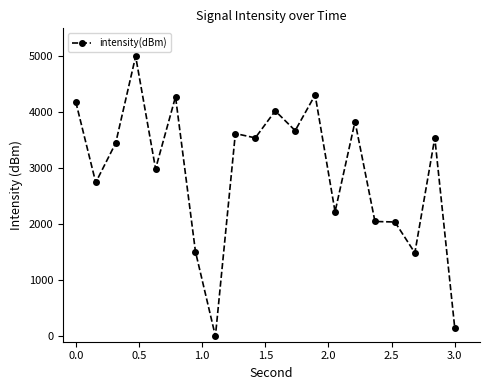

Count the number of data series in this chart.

1